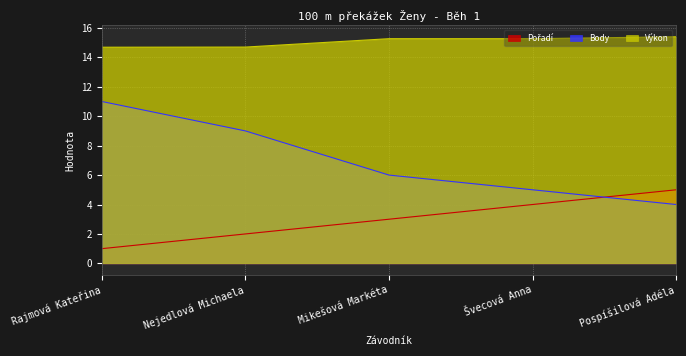

Which series has the largest total across all categories?

Výkon